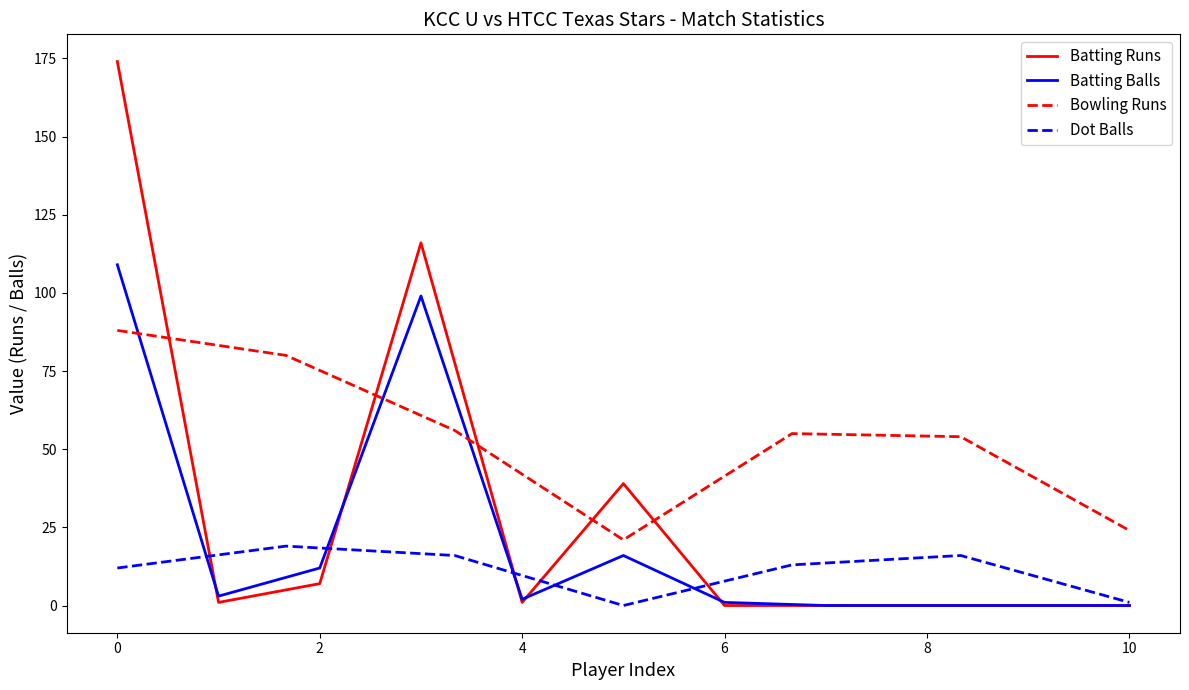

Is this an area chart (filled region under the line)?

No